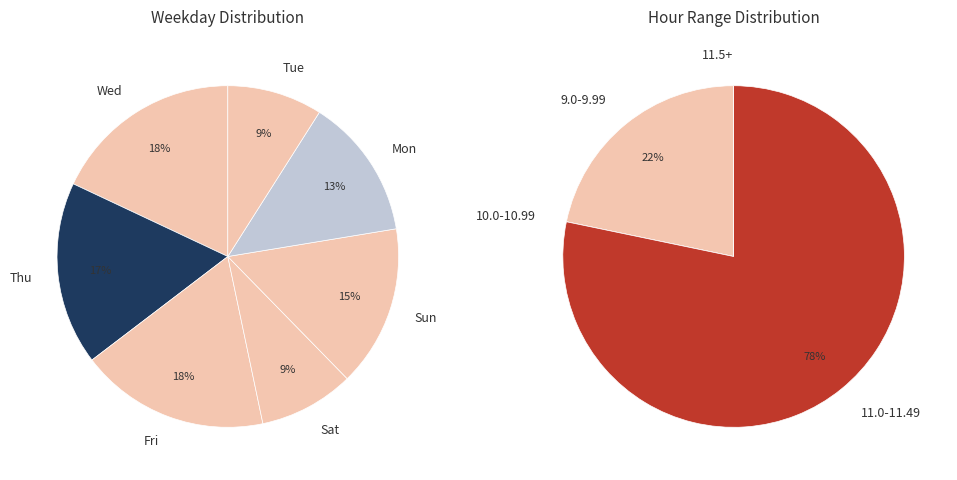

What is the ratio of the value at 5-Thu to the value at 11-Wed?

1.0